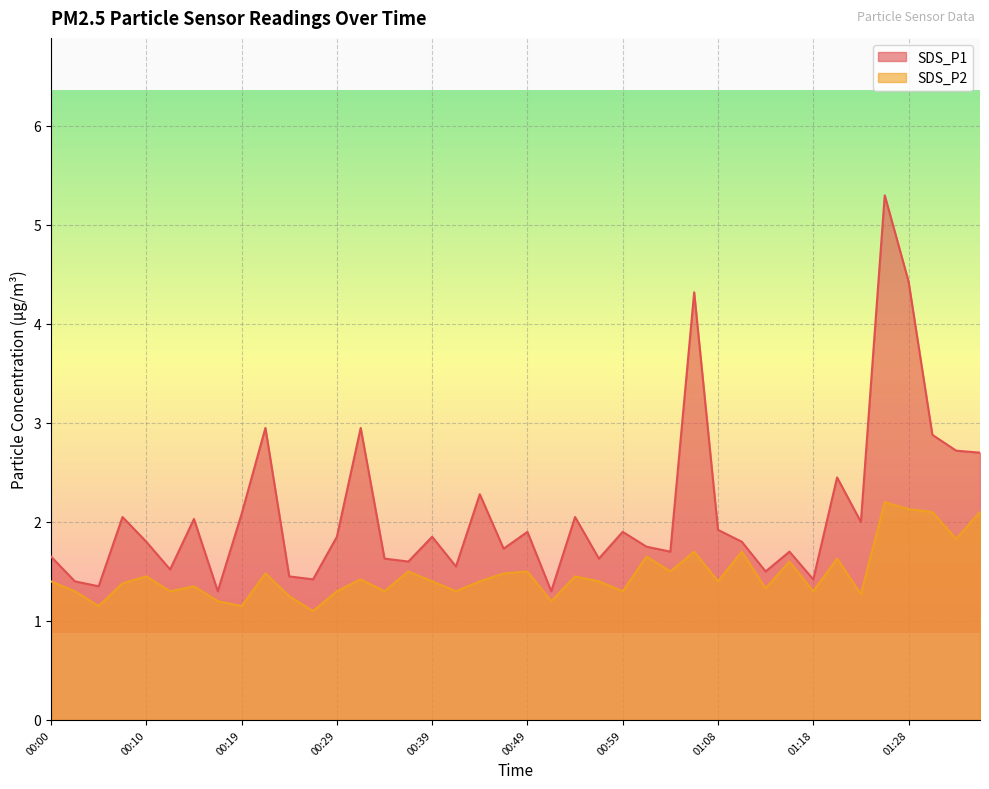

How many interior local valleys does the SDS_P2 series have?

14